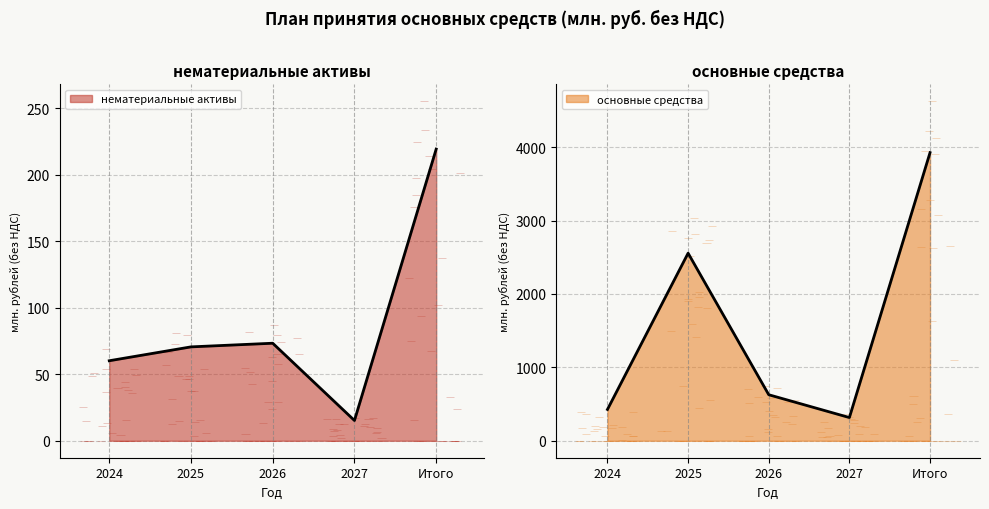

True or false: основные средства and нематериальные активы cross at least once.

False